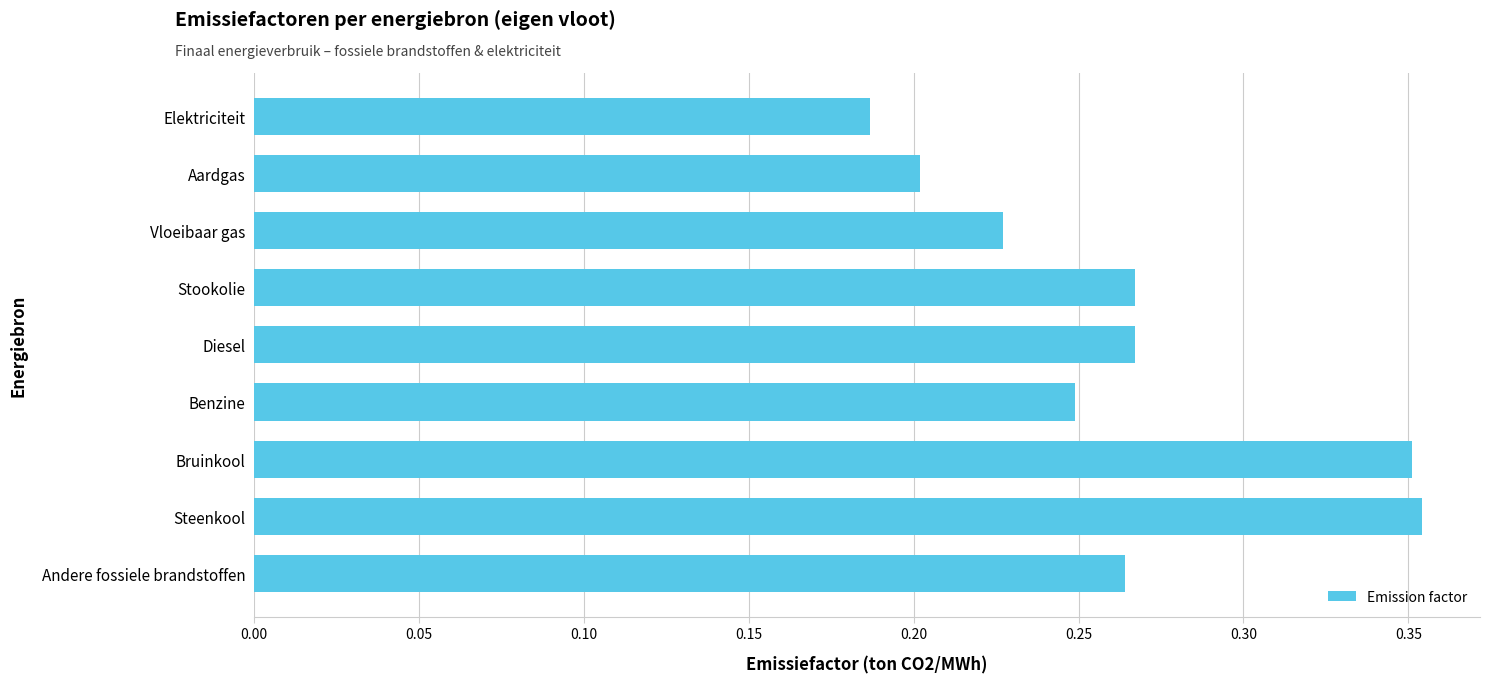

How many values are between 0 and 1?

9